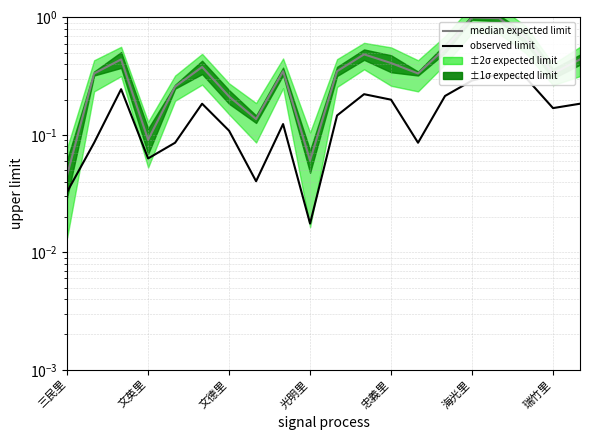

Which series has the largest total across all categories?

median expected limit